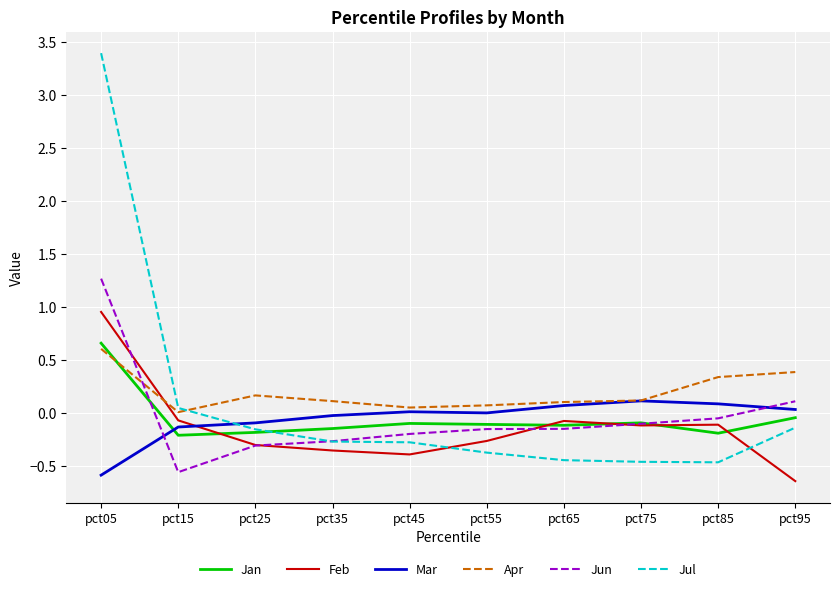

Where do Mar and Feb first cross each other?

pct15 and pct25